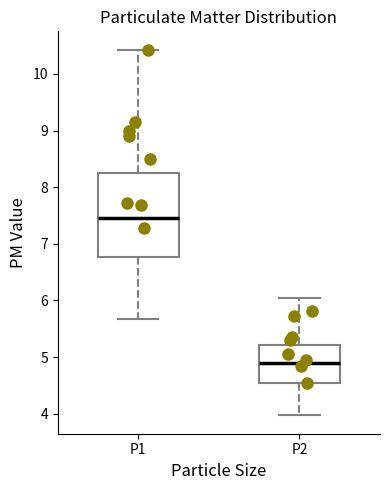

Where does the median line of the box for P1 sit on the y-axis? The values are not printed on the chart, so give them approximately, as read against the axis.

7.5